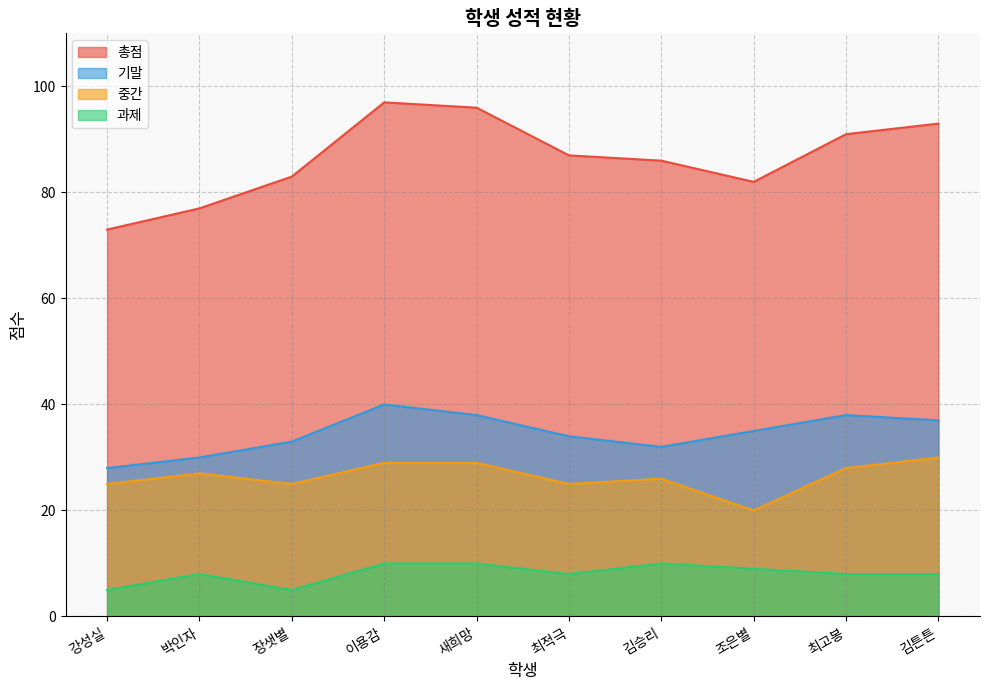

True or false: 과제 and 총점 intersect in this chart.

False